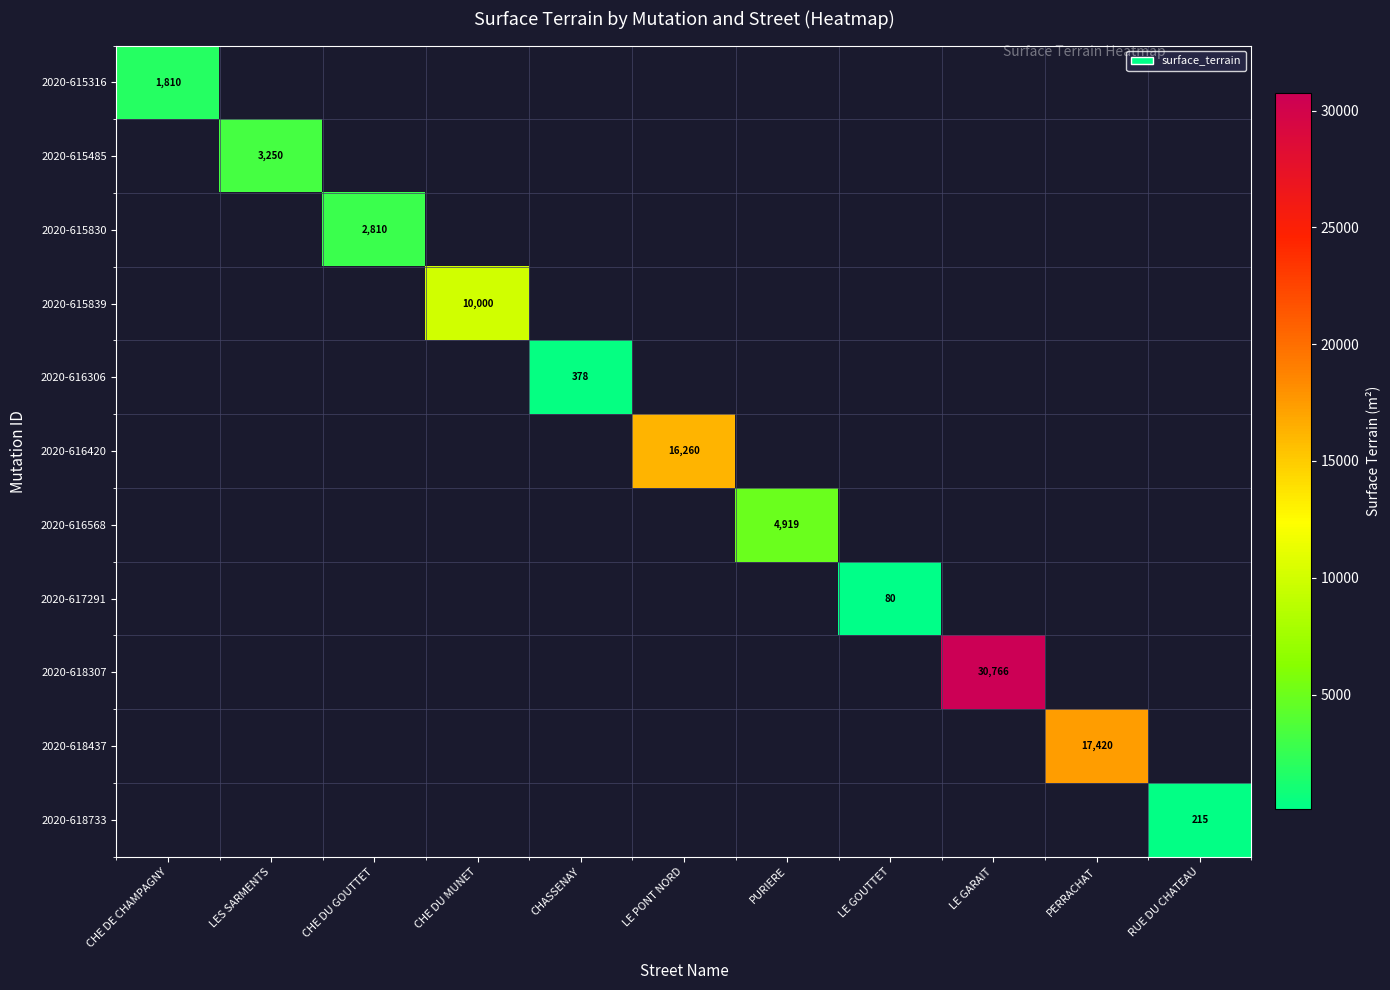

At how many categories does at least one series exceed 17077?

2